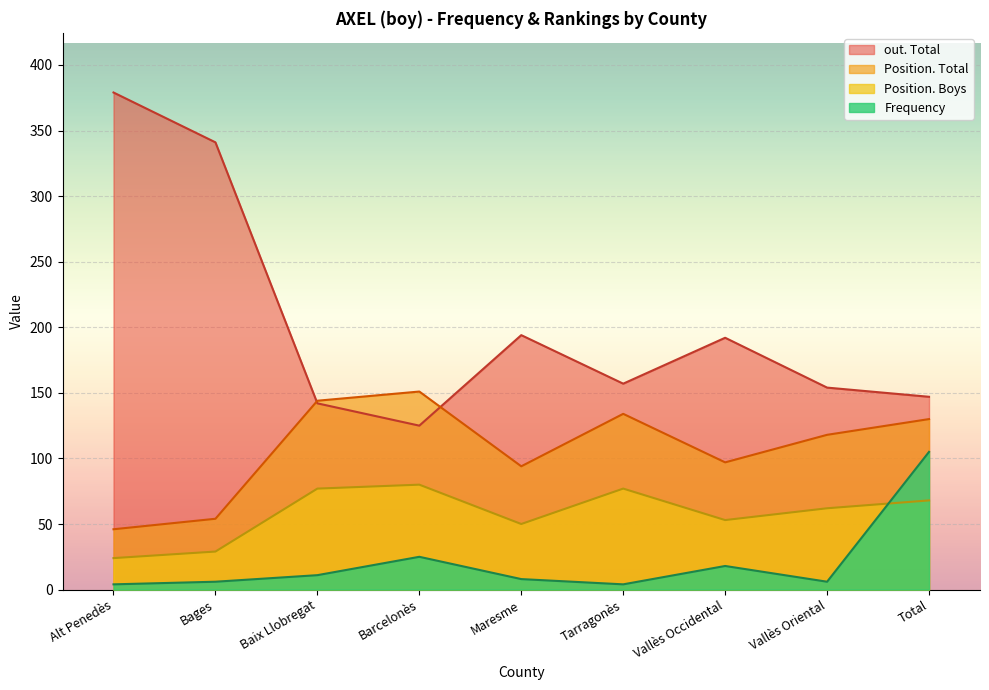

What is the difference between the maximum and minimum values in the Frequency series?

101